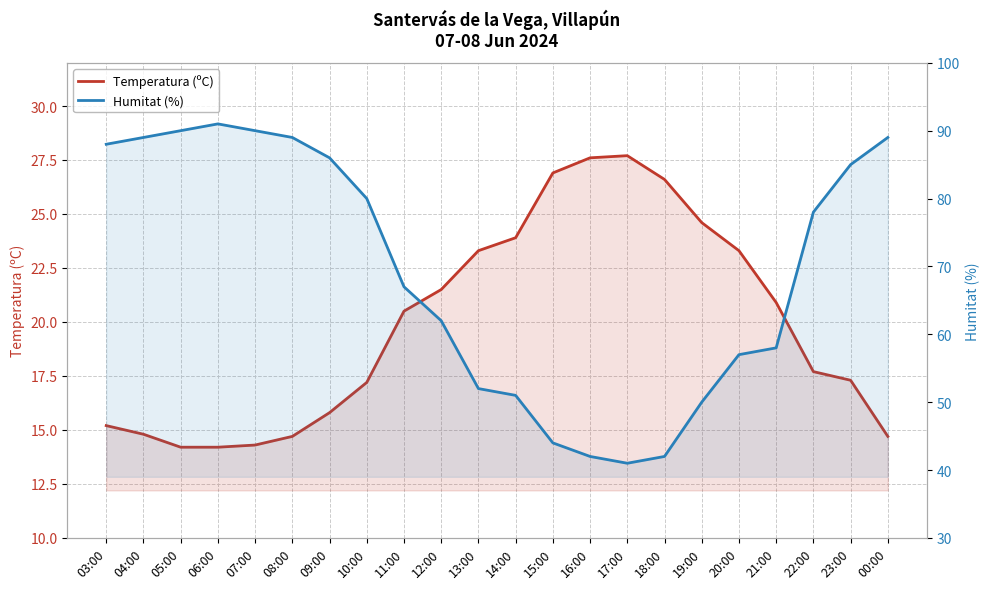

What is the highest value of the Humitat (%) series?

91.0